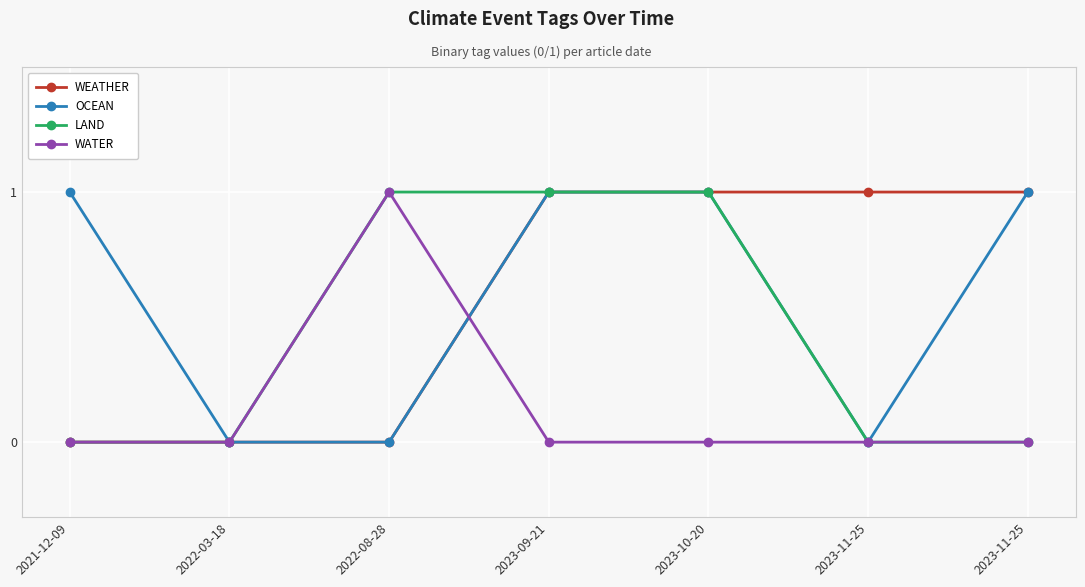

Is it true that WATER equals 0 at 2023-11-25?

True